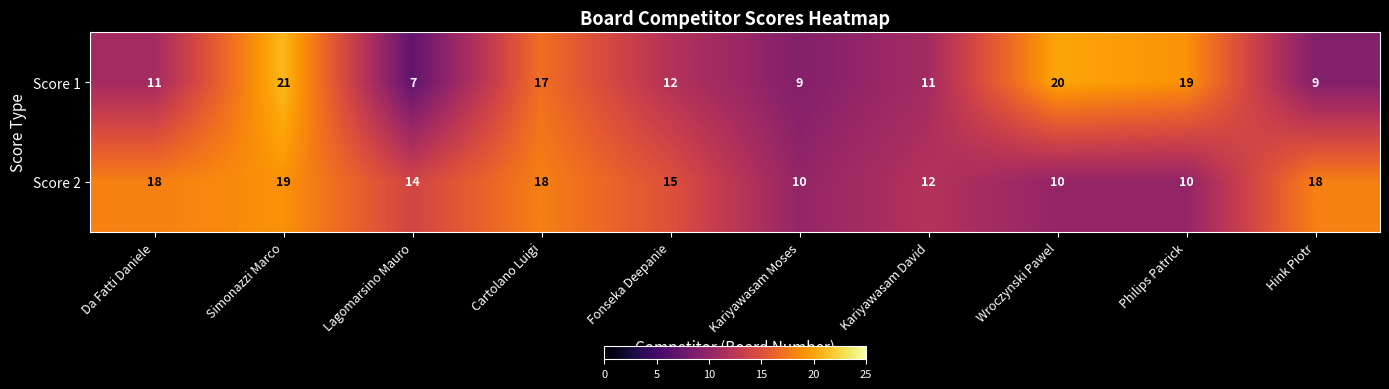

Reading right to left, extract all data points from this chart.

Score 1: 9	19	20	11	9	12	17	7	21	11
Score 2: 18	10	10	12	10	15	18	14	19	18